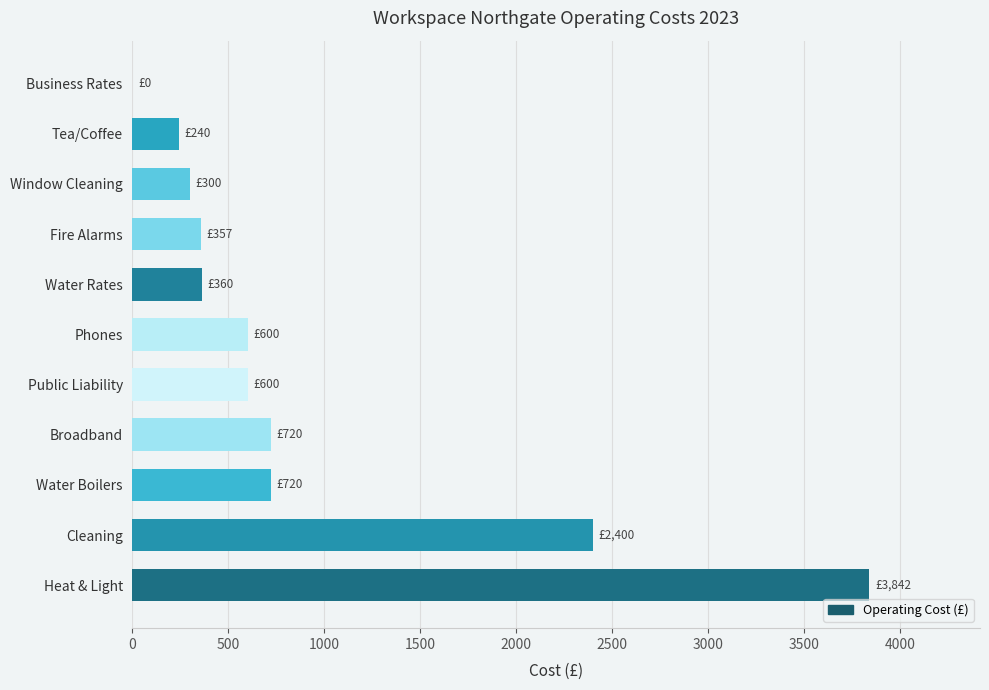

What is the maximum value shown in the chart?

3842